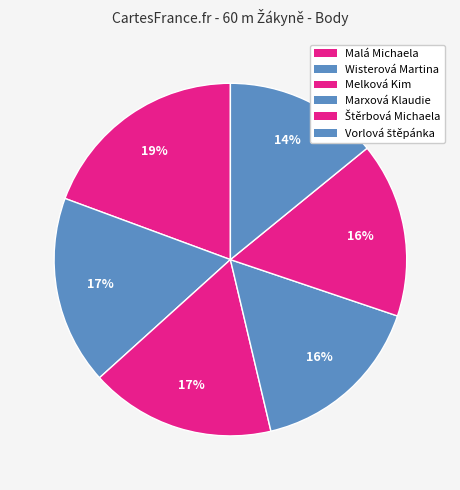

What is the ratio of the value at Malá Michaela to the value at Melková Kim?

1.1